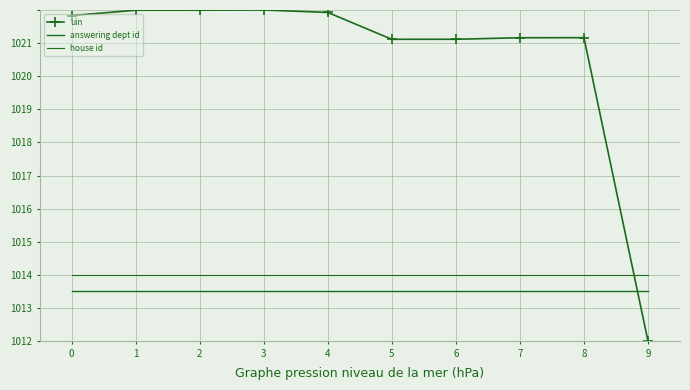

Is it true that house id equals 1013.0 at 5?

True